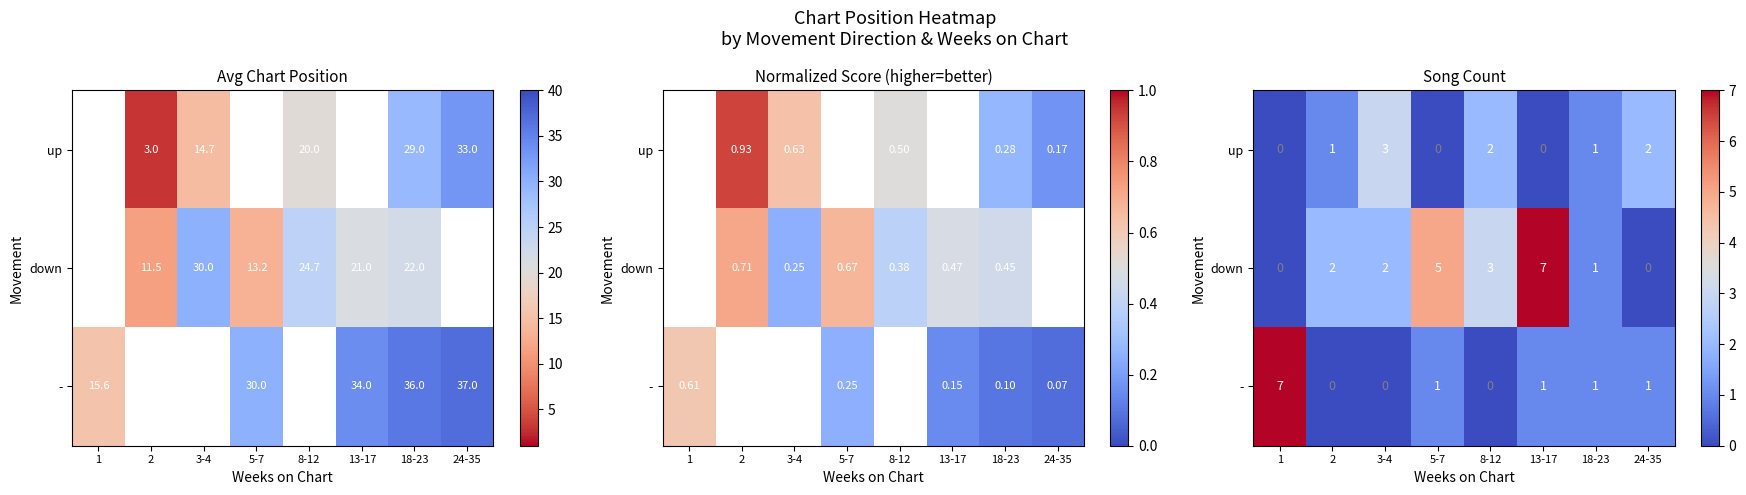

Rank the categories by down value from highest to lowest.

13-17, 5-7, 8-12, 2, 3-4, 18-23, 1, 24-35